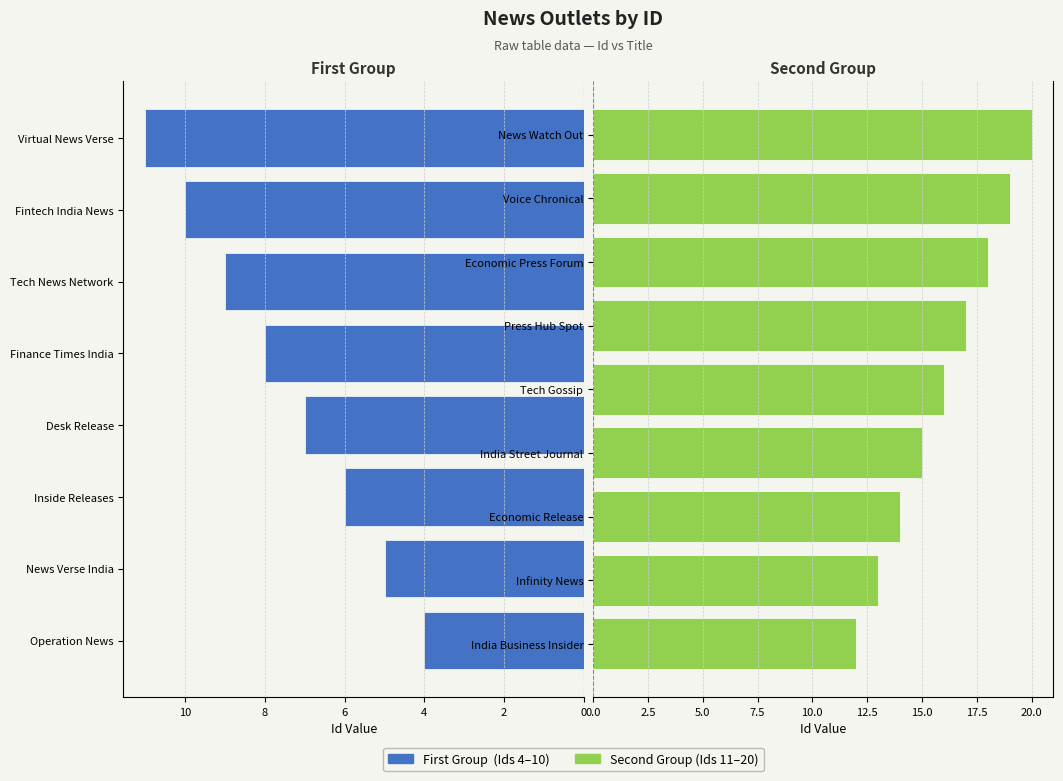

What is the sum of all values?

204